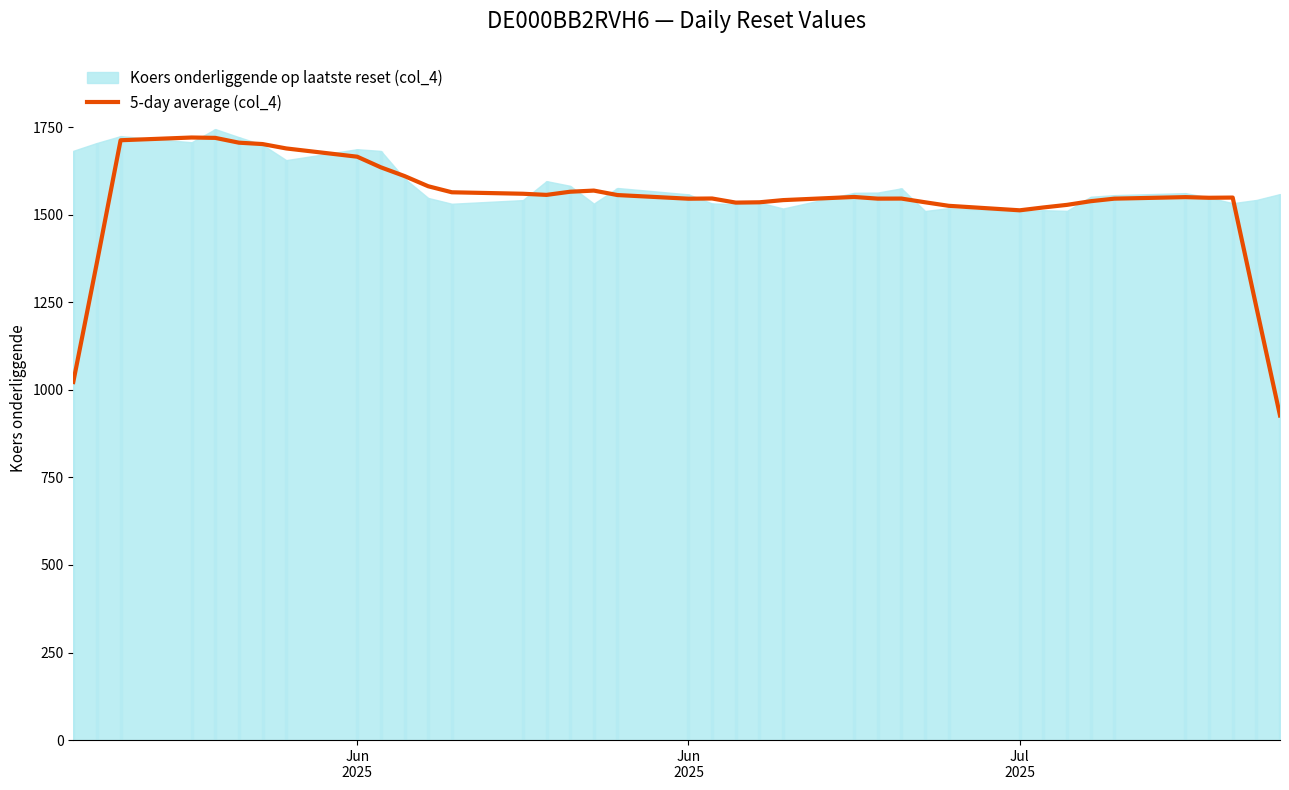

What is the sum of all values?

58374.5